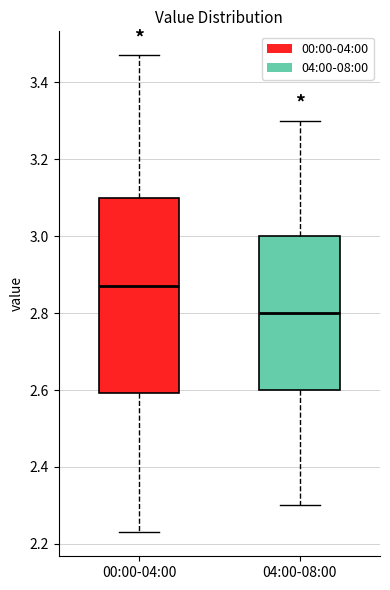

Reading left to right, transcribe this box plot: for each box, give where its median line is, the range the box spans, and where its two whiskers end, as read against the y-axis. The values are not printed on the chart, so give them approximately, as read against the axis.

00:00-04:00: median 2.88, box 2.60 to 3.10, whiskers 2.24 to 3.48
04:00-08:00: median 2.80, box 2.60 to 3.00, whiskers 2.30 to 3.30